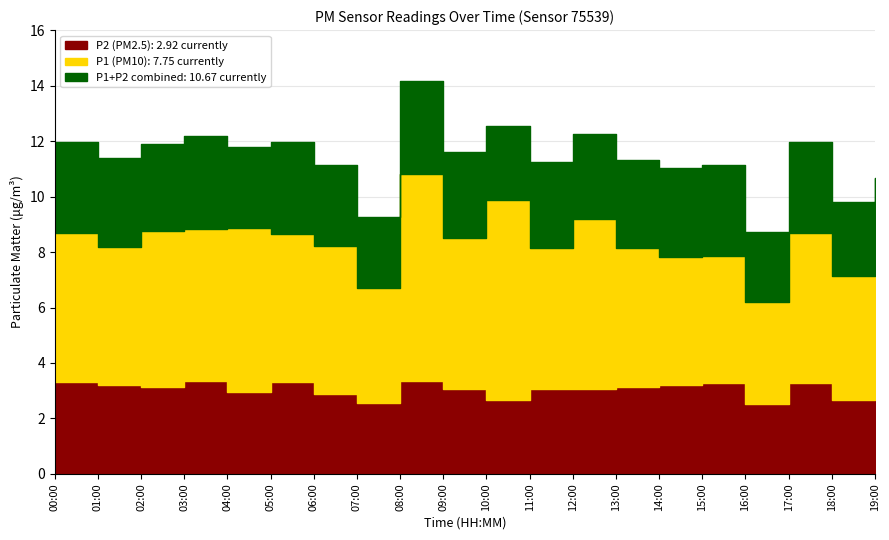

Read the P1 value at 03:00.

8.8